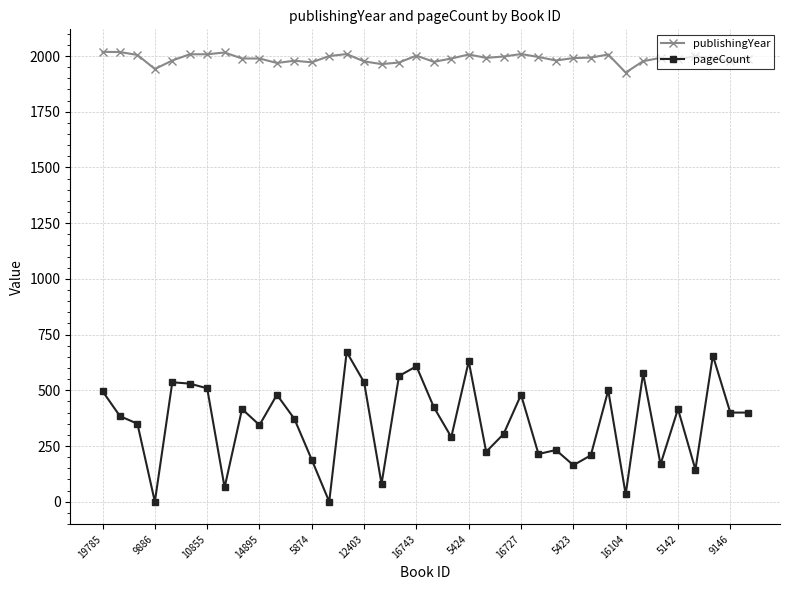

Which series has the largest range (max minus min)?

pageCount